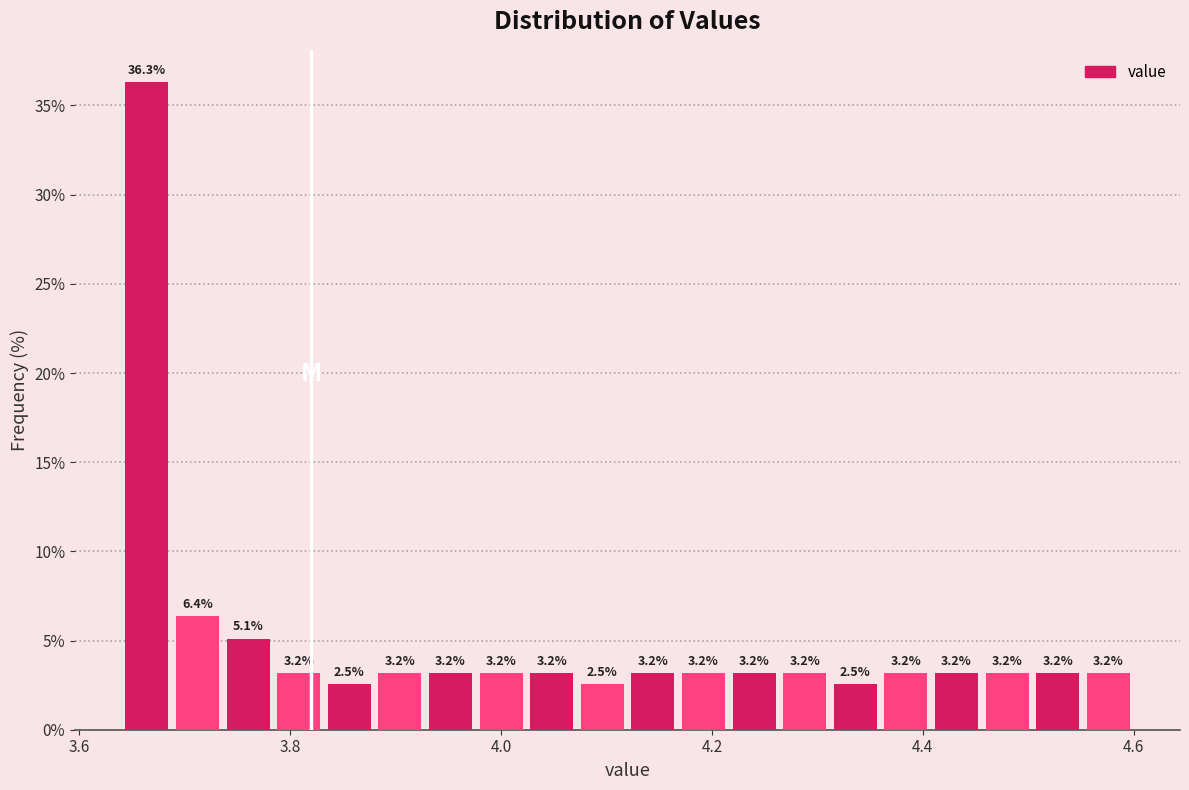

Read against the x-axis, roughly where is the centre of the tallest bar?

3.66